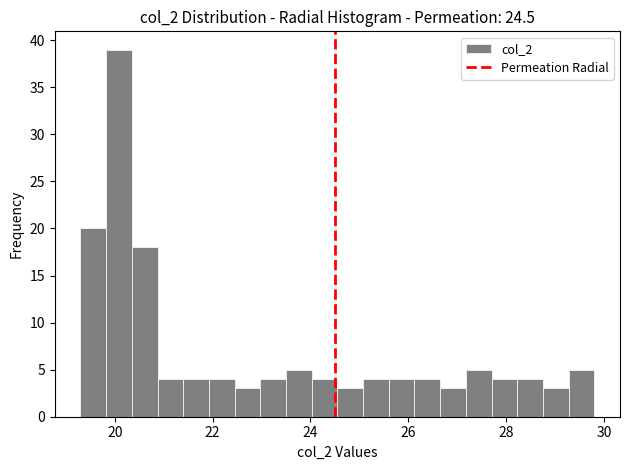

Read against the x-axis, roughly where is the centre of the tallest bar?

20.0